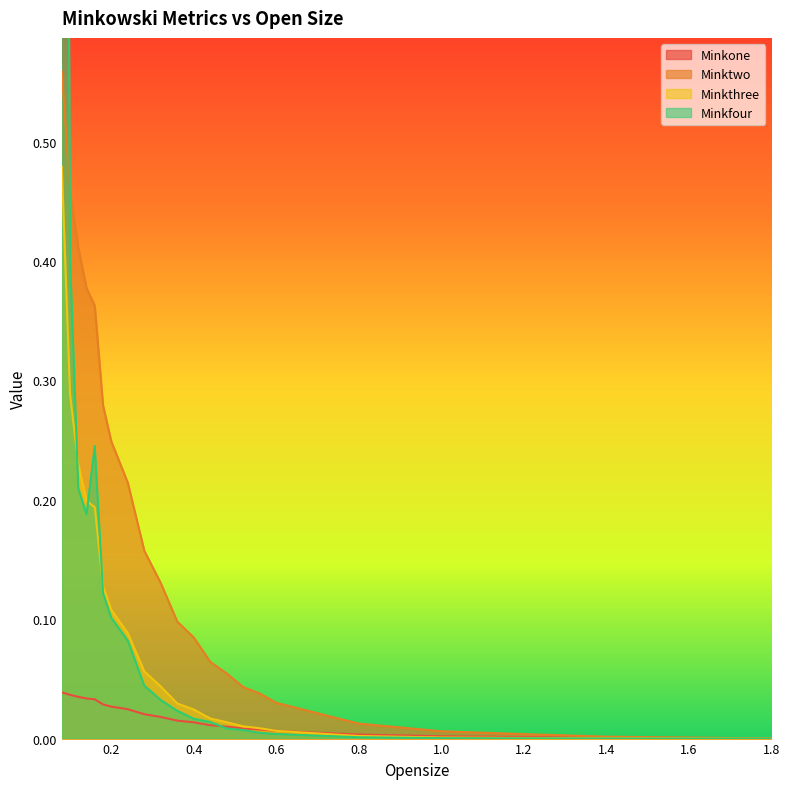

Reading right to left, transcribe all the data shown in this chart.

Minkone: 0.0	0.0	0.0	0.0	0.0	0.0	0.0	0.0	0.0	0.0	0.0	0.0	0.0	0.0	0.0	0.0	0.0	0.0	0.0	0.0	0.0	0.0
Minktwo: 0.0	0.0	0.0	0.0	0.0	0.0	0.0	0.0	0.1	0.1	0.1	0.1	0.1	0.2	0.2	0.2	0.3	0.4	0.4	0.4	0.5	0.6
Minkthree: 0.0	0.0	0.0	0.0	0.0	0.0	0.0	0.0	0.0	0.0	0.0	0.0	0.0	0.1	0.1	0.1	0.1	0.2	0.2	0.2	0.3	0.5
Minkfour: 0.0	0.0	0.0	0.0	0.0	0.0	0.0	0.0	0.0	0.0	0.0	0.0	0.0	0.0	0.1	0.1	0.1	0.2	0.2	0.2	0.4	2.3